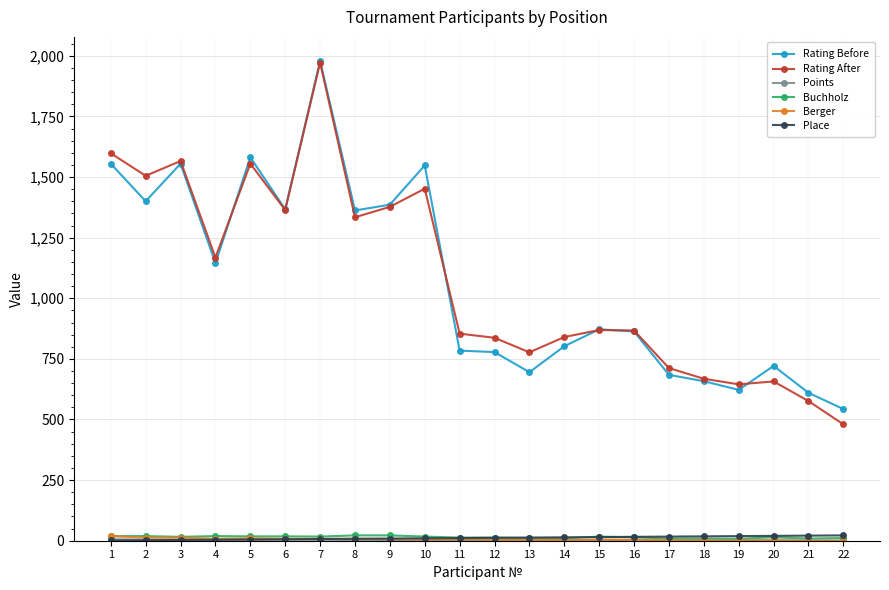

Which series has the widest spread of values?

Rating After